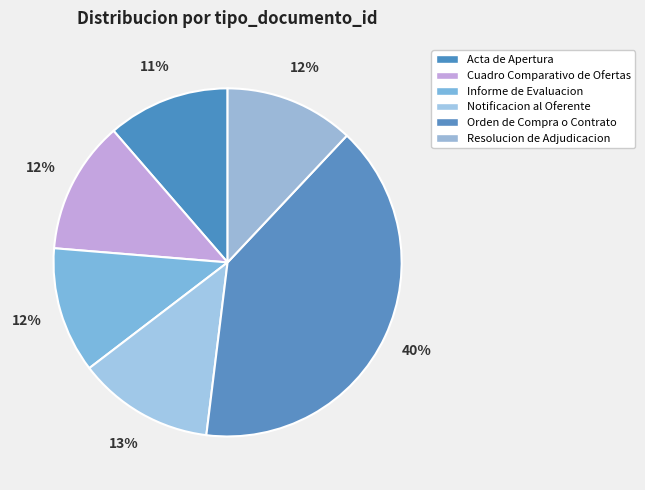

Is the sum of Notificacion al Oferente and Cuadro Comparativo de Ofertas greater than half?

No